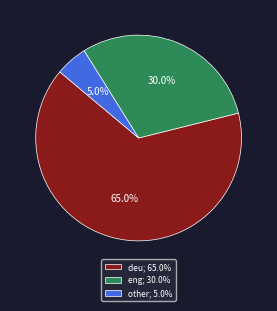

To the nearest percent, what is the average slice percentage?

33%